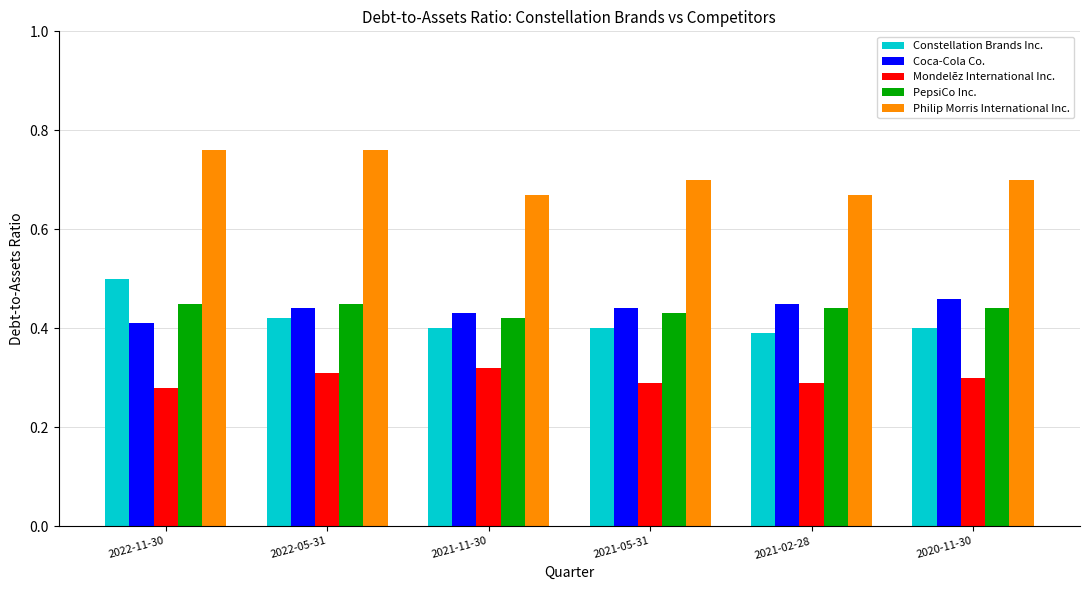

Is the value of Philip Morris International Inc. at 2022-05-31 greater than the value of Constellation Brands Inc. at 2021-11-30?

Yes